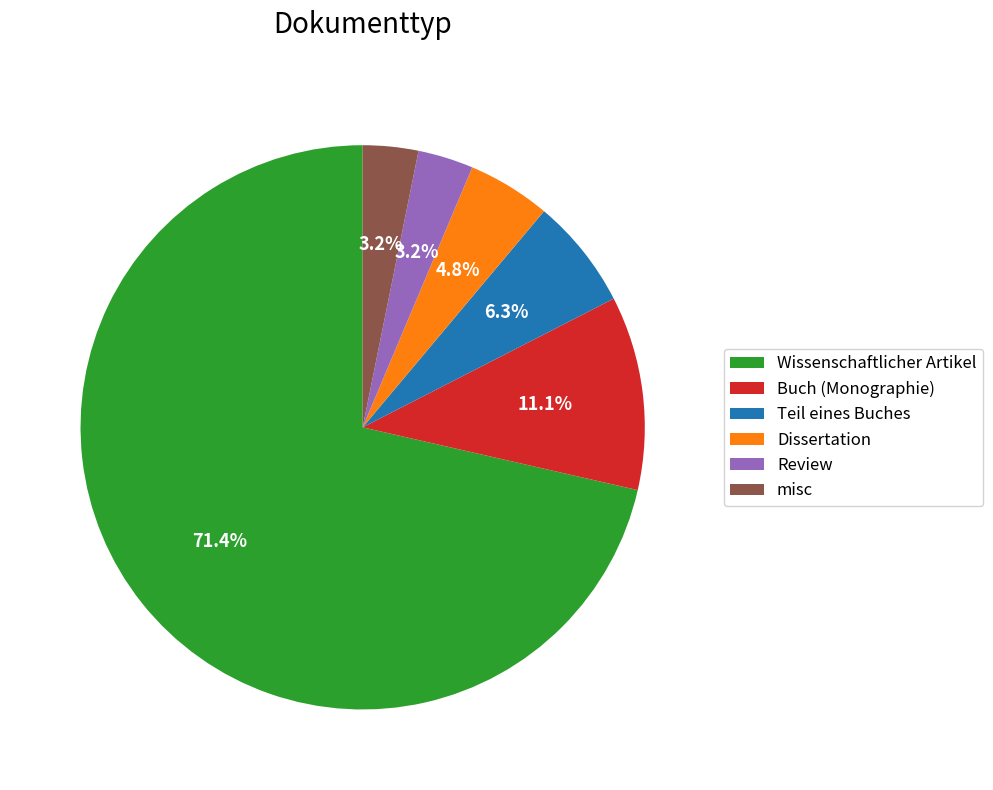

Which slice is the largest?

Wissenschaftlicher Artikel